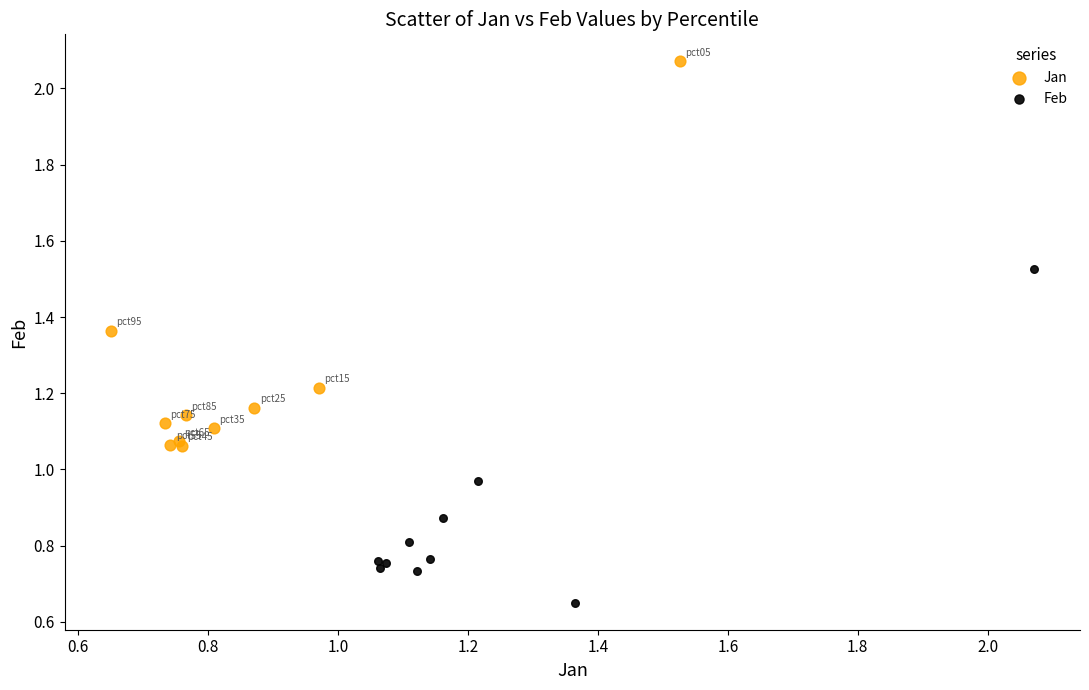

Which series contains the lowest Y value?

Feb